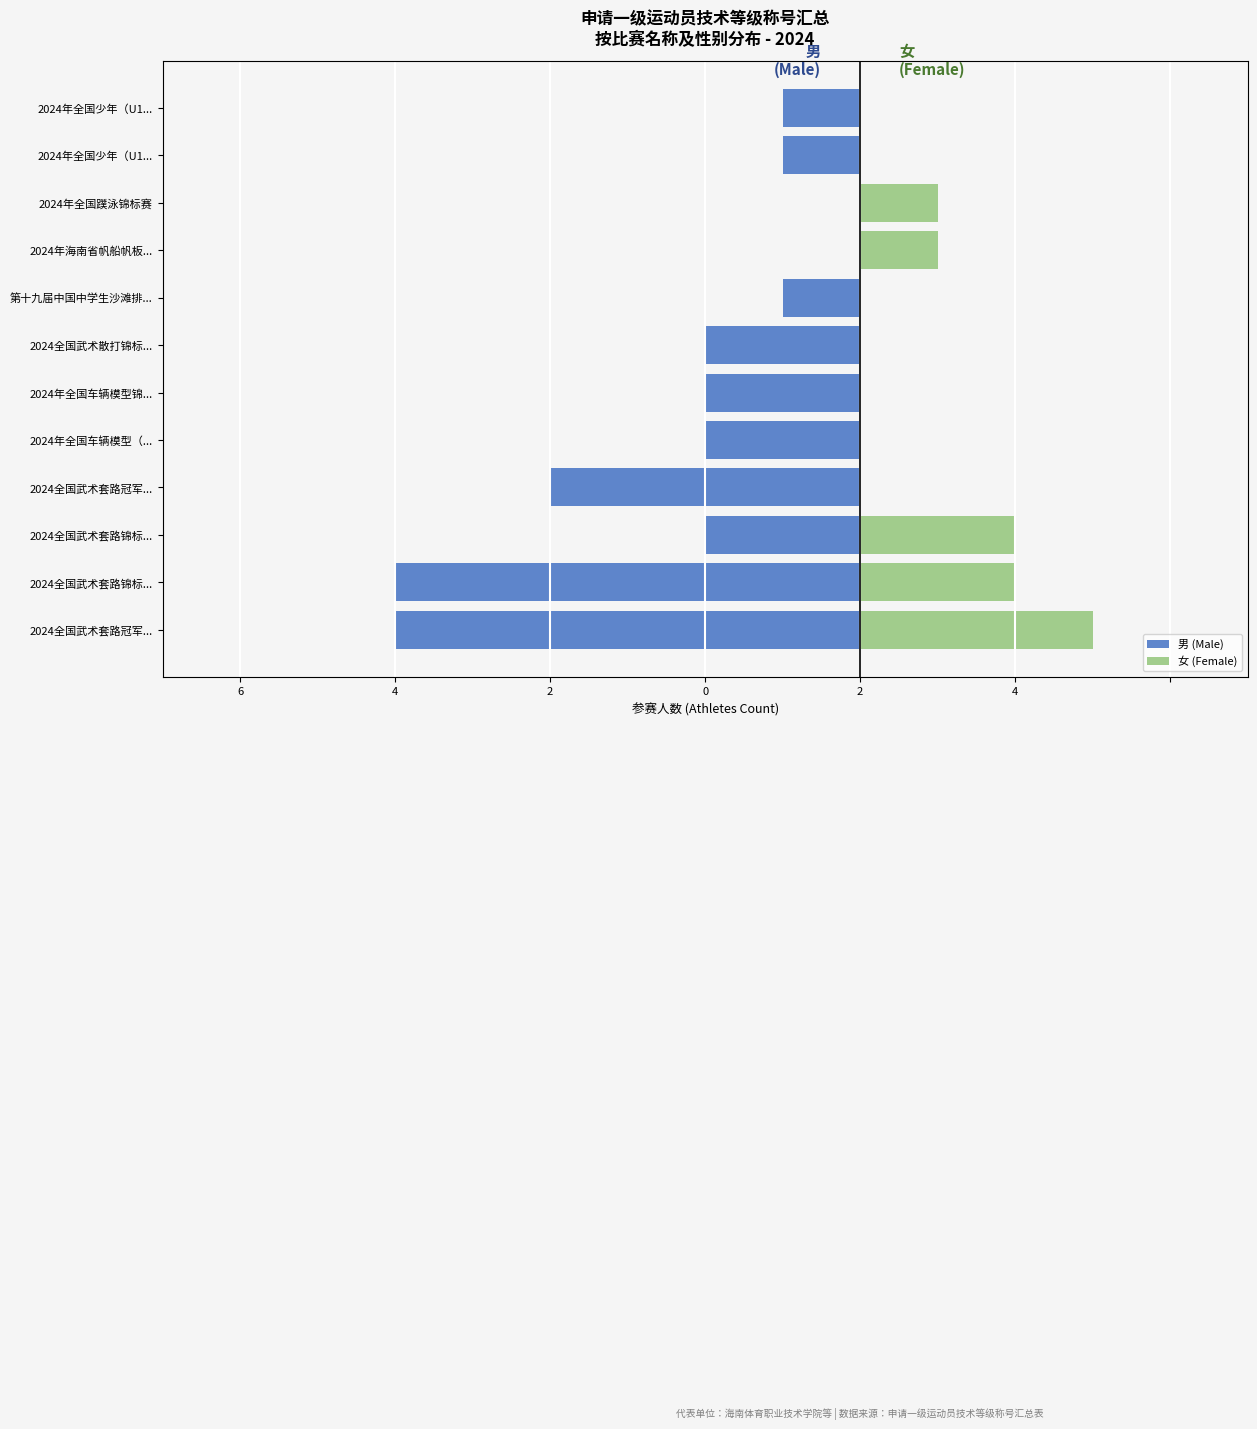

Is the value of 女 (Female) at 2024年全国少年（U1... greater than the value of 男 (Male) at 2024全国武术套路锦标...?

Yes